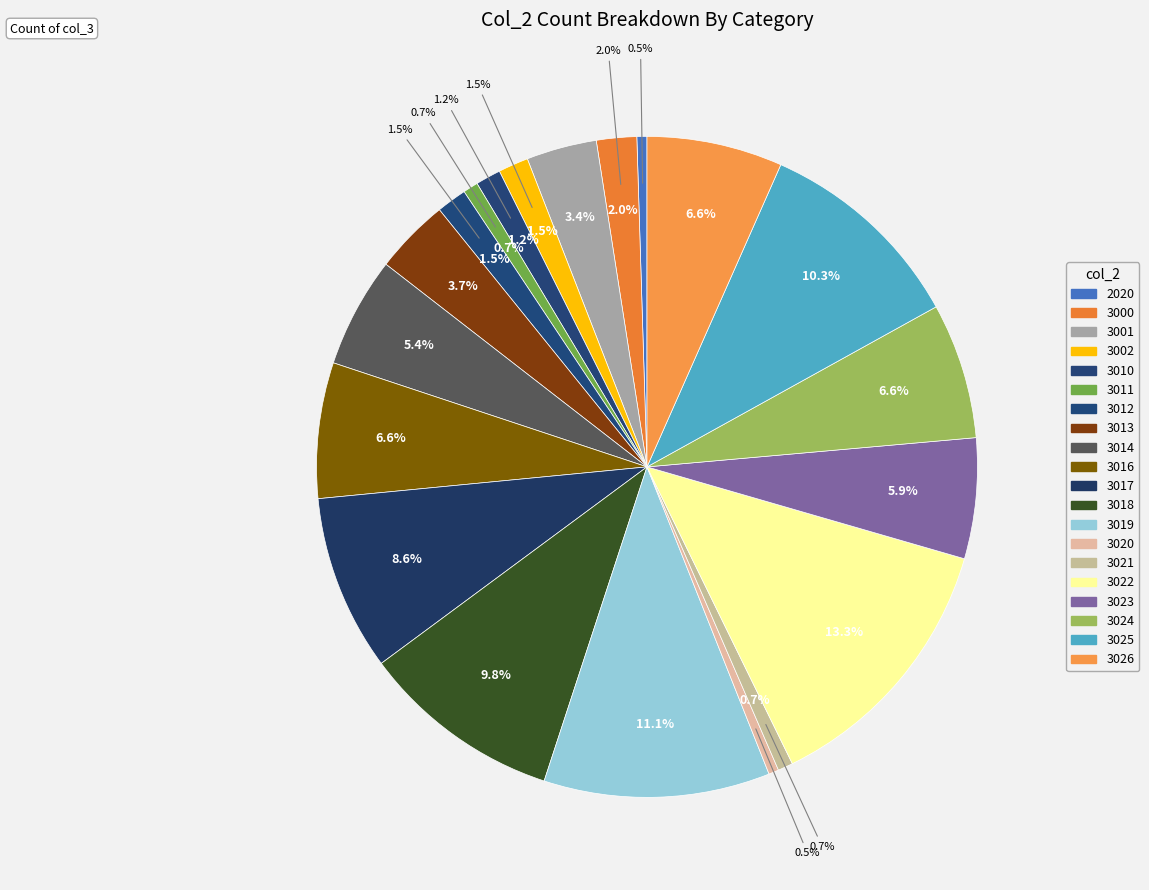

Which slice is the smallest?

2020